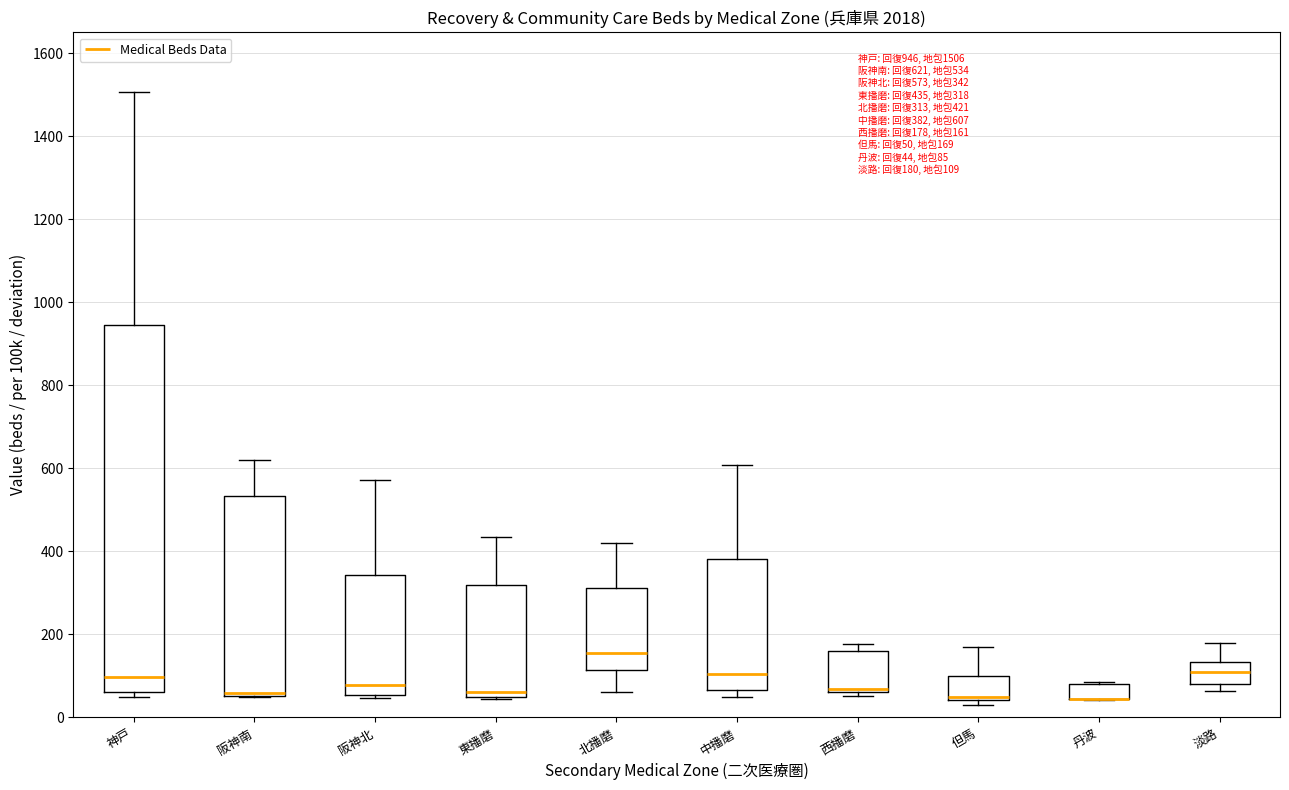

Comparing the boxes themselves (not the whiskers), which one is the tallest?

神戸